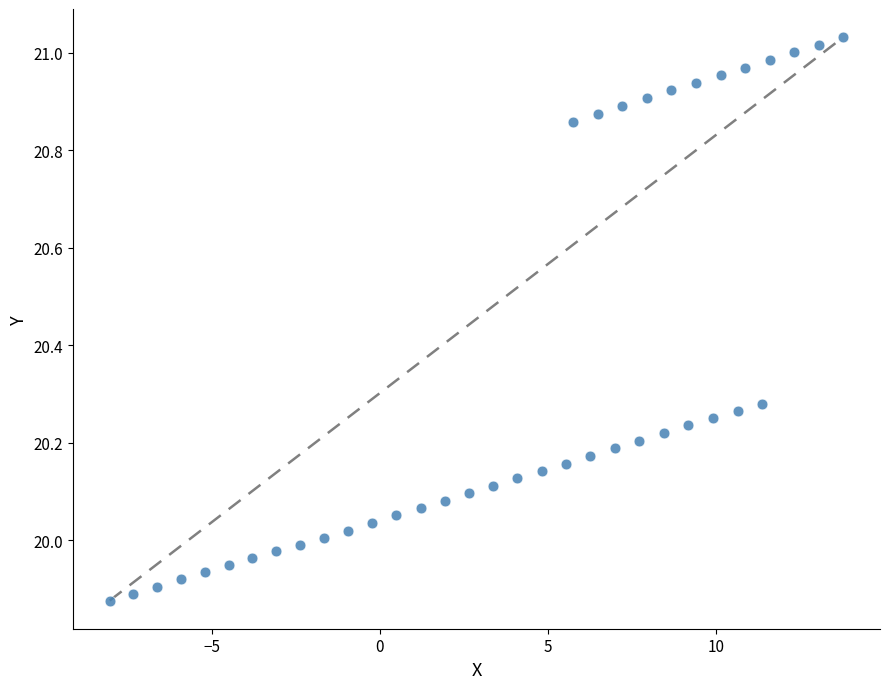

What is the range of X values (max minus min)?

21.8